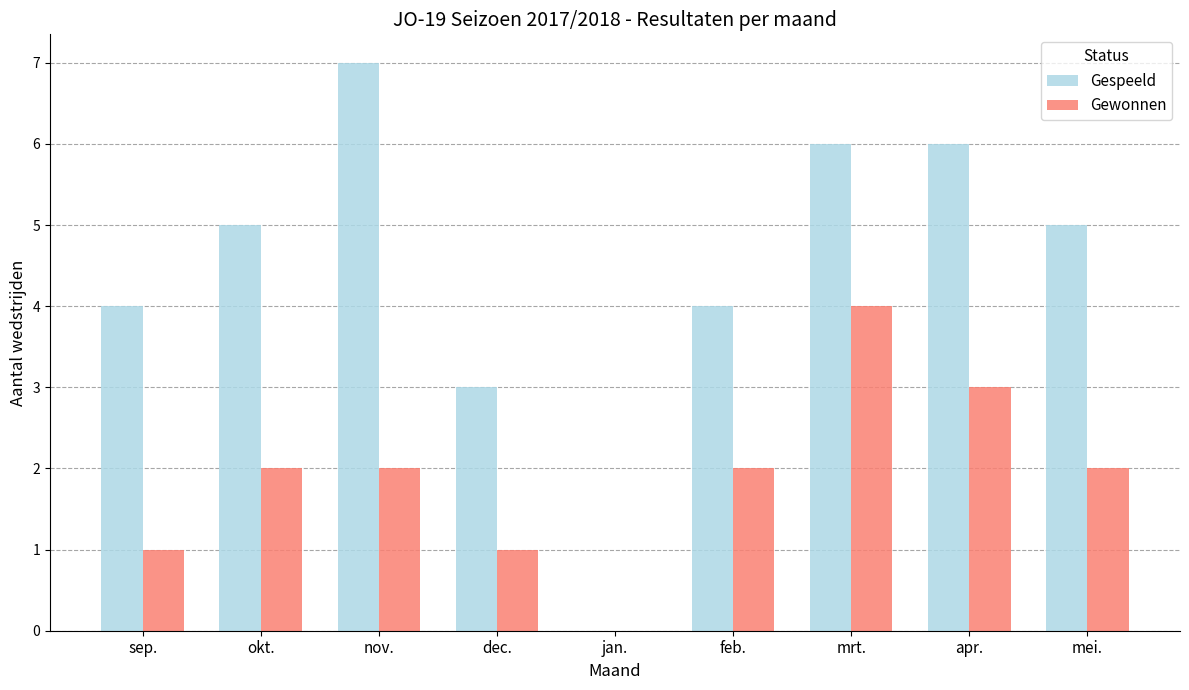

Between okt. and nov., which series saw the biggest shift?

Gespeeld